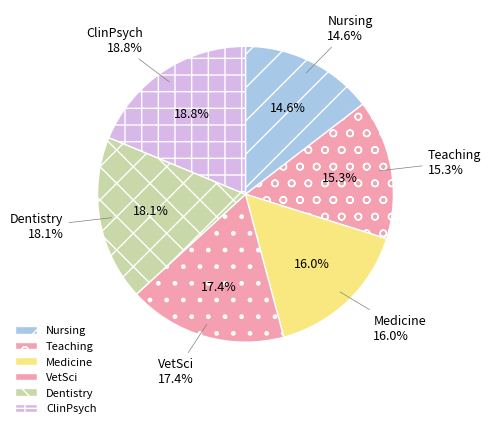

To the nearest percent, what is the average slice percentage?

17%